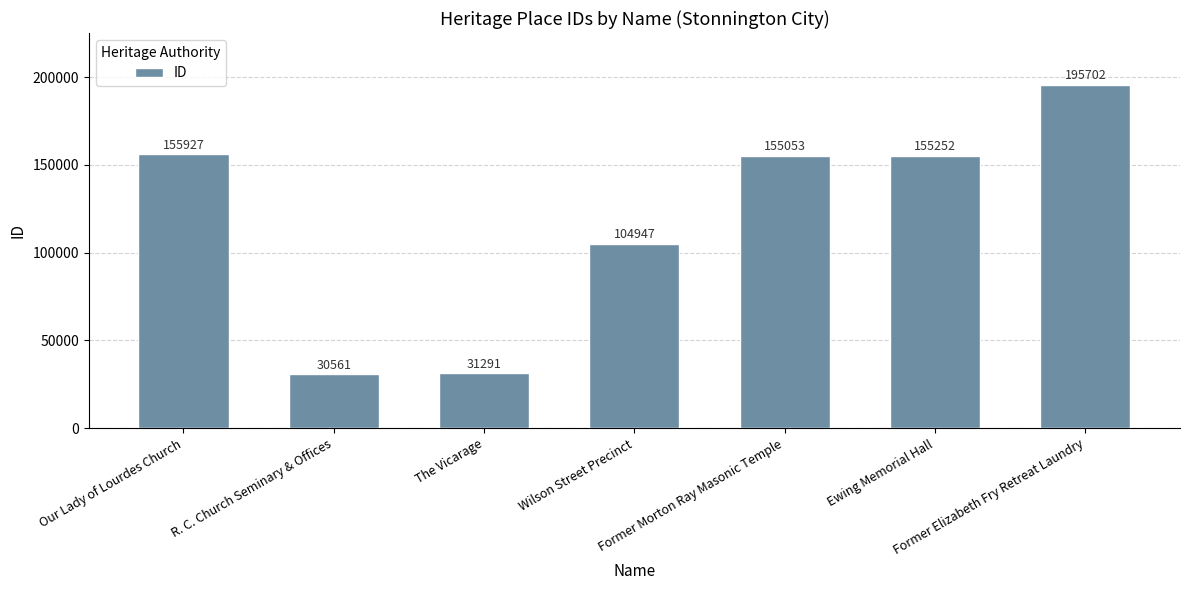

Rank the categories by value from highest to lowest.

Former Elizabeth Fry Retreat Laundry, Our Lady of Lourdes Church, Ewing Memorial Hall, Former Morton Ray Masonic Temple, Wilson Street Precinct, The Vicarage, R. C. Church Seminary & Offices